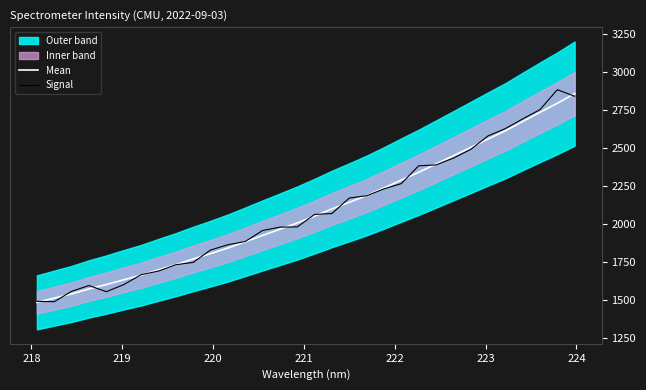

How many lines are shown in the chart?

2